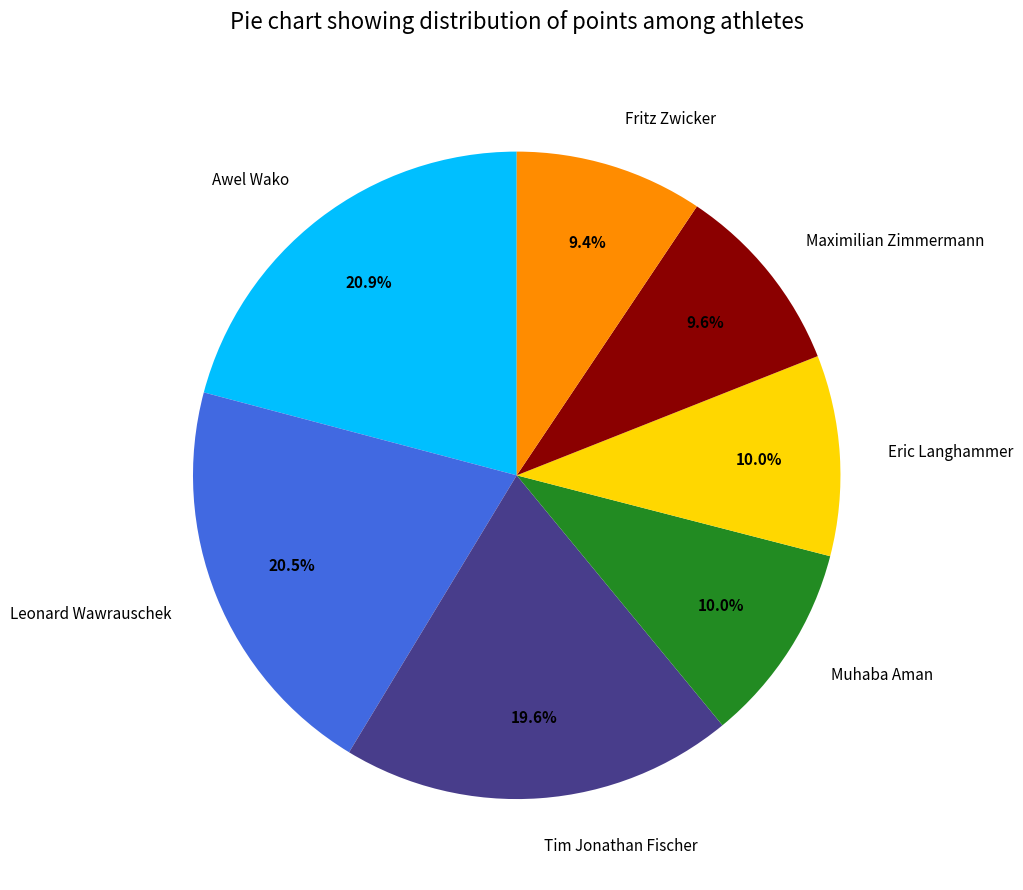

How many slices are in this pie chart?

7